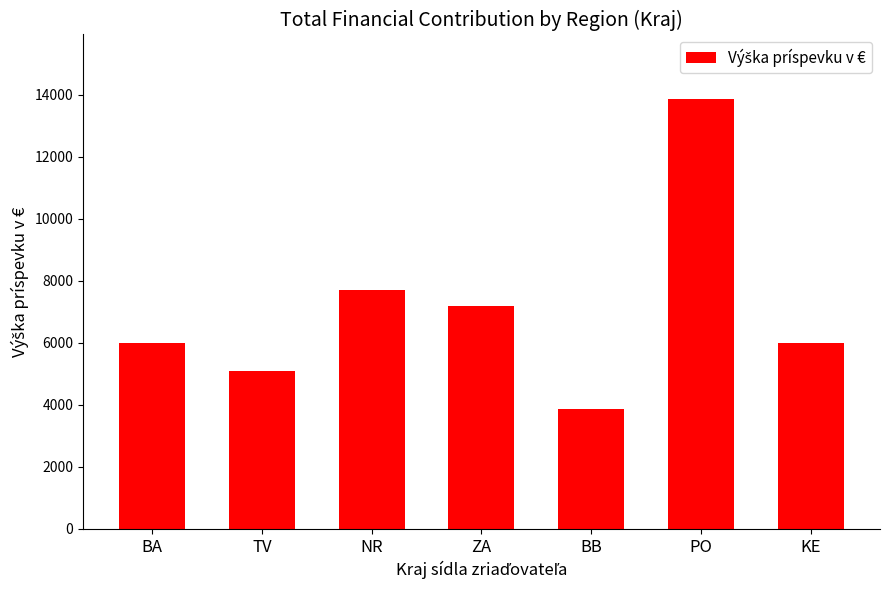

Count the number of data series in this chart.

1